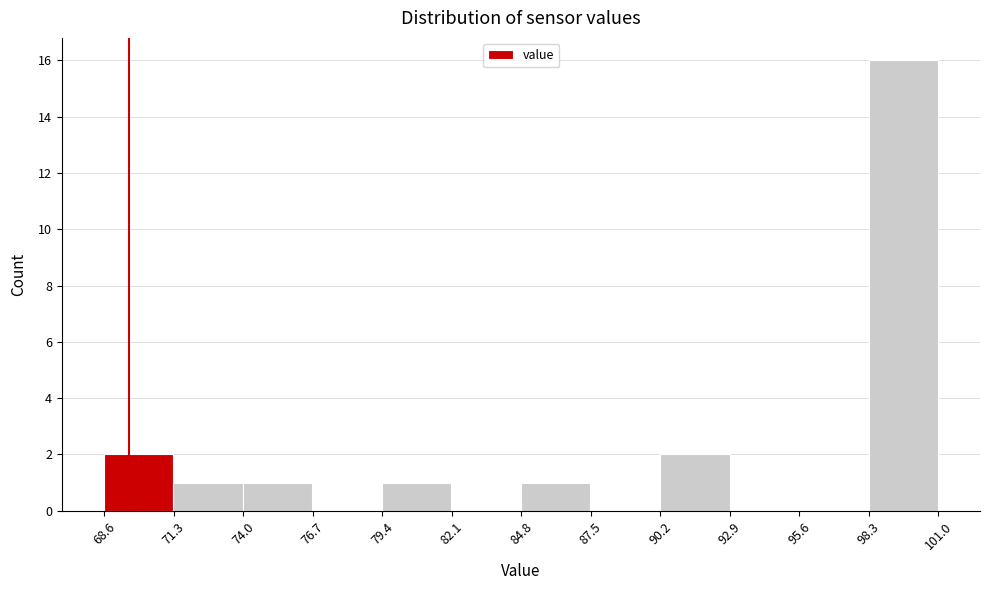

Reading left to right, list every bar in this chart as the range it spans on the x-axis followed by its height. Neither the bar edges nor the heights are printed on the chart, so give them approximately, as read against the axes.

68.5 to 71.5: 2
71.5 to 74.0: 1
74.0 to 76.5: 1
76.5 to 79.5: 0
79.5 to 82.0: 1
82.0 to 85.0: 0
85.0 to 87.5: 1
87.5 to 90.0: 0
90.0 to 93.0: 2
93.0 to 95.5: 0
95.5 to 98.5: 0
98.5 to 101.0: 16